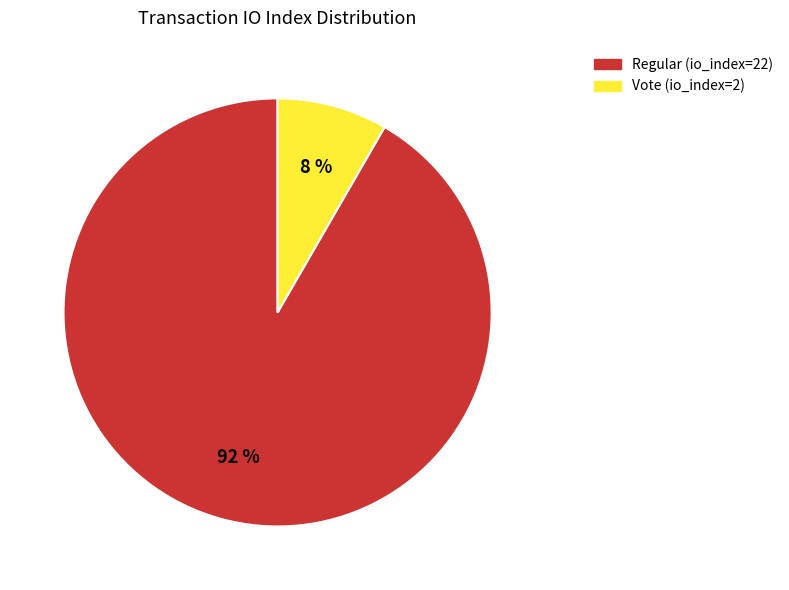

Does Regular (io_index=22) account for over 50% of the chart?

Yes